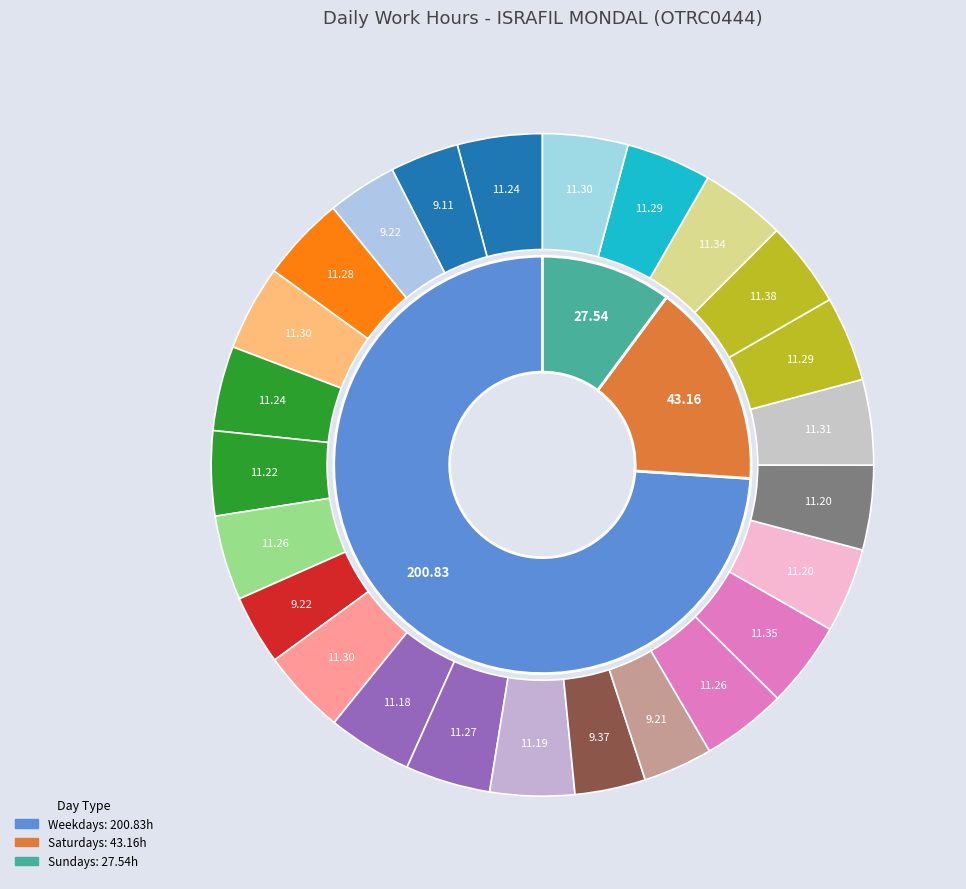

What percentage is the 30-Wed slice, to the nearest percent?

4%